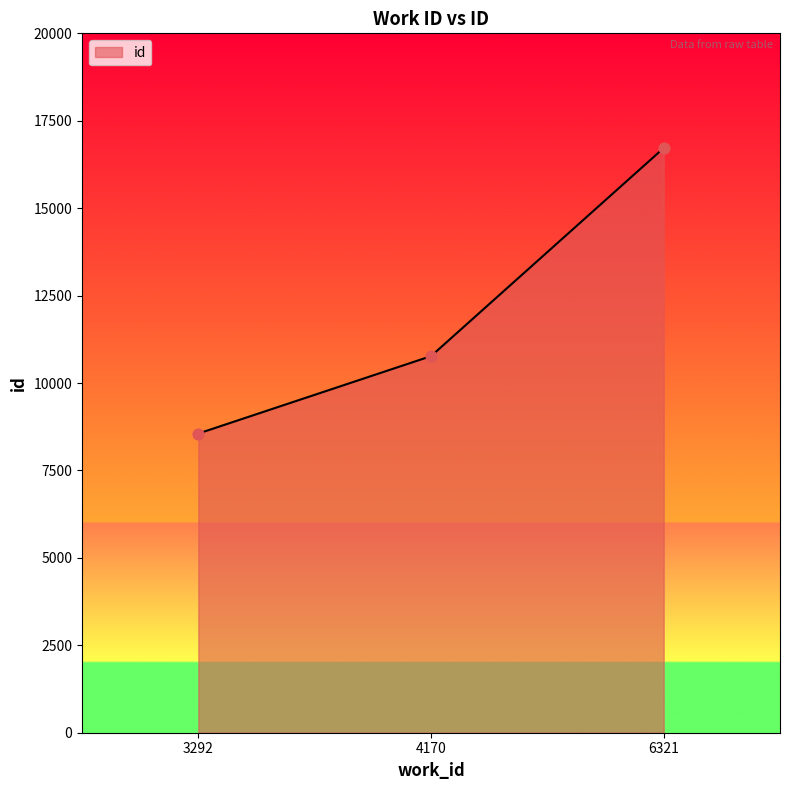

What is the change in value from 3292 to 4170?

+2213